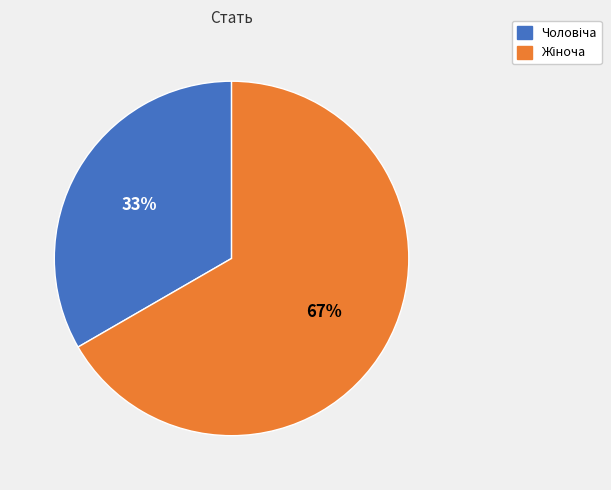

To the nearest percent, what is the average slice percentage?

50%